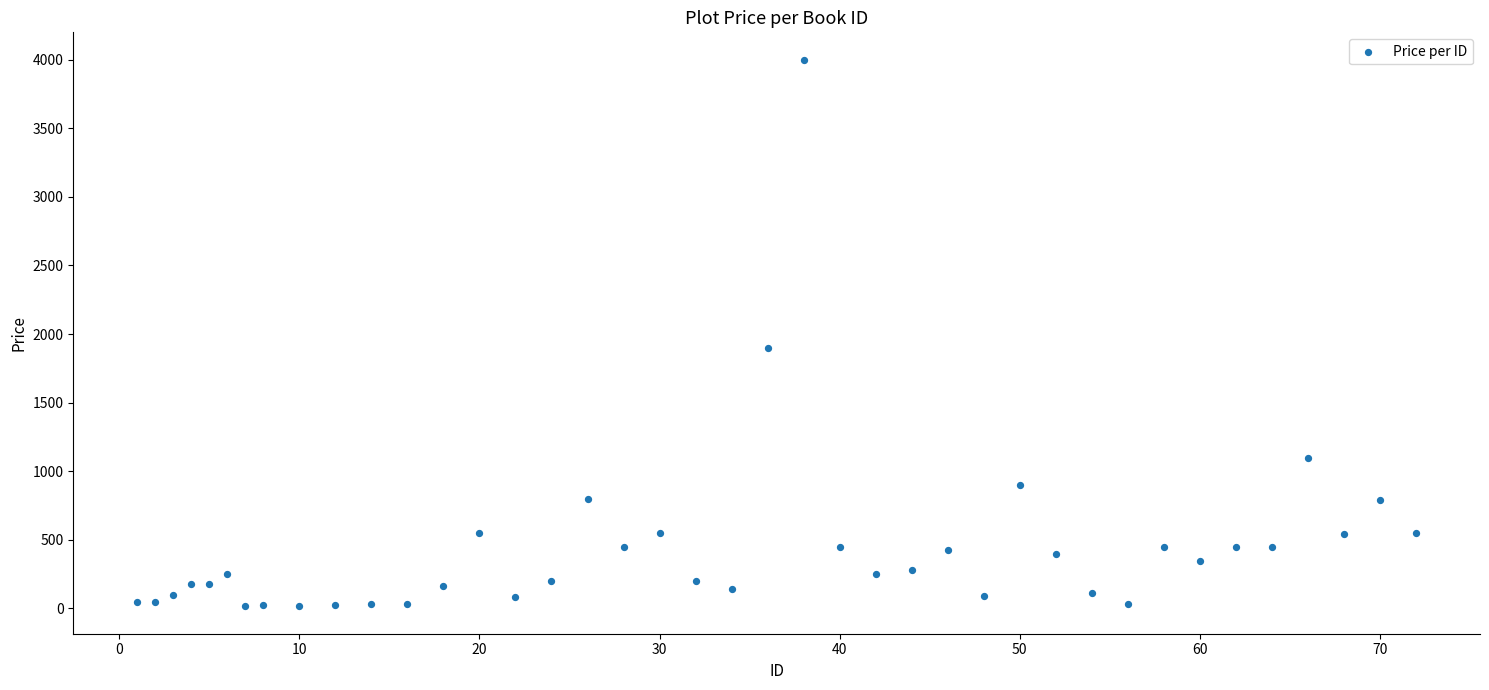

What Y value in the scatter plot is closest to 2007?

1900